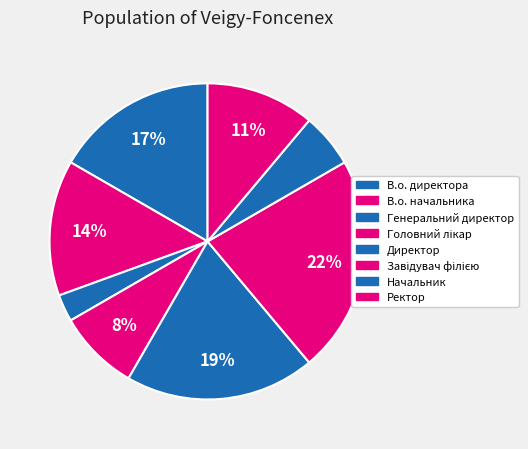

Is Головний лікар the majority of the pie?

No